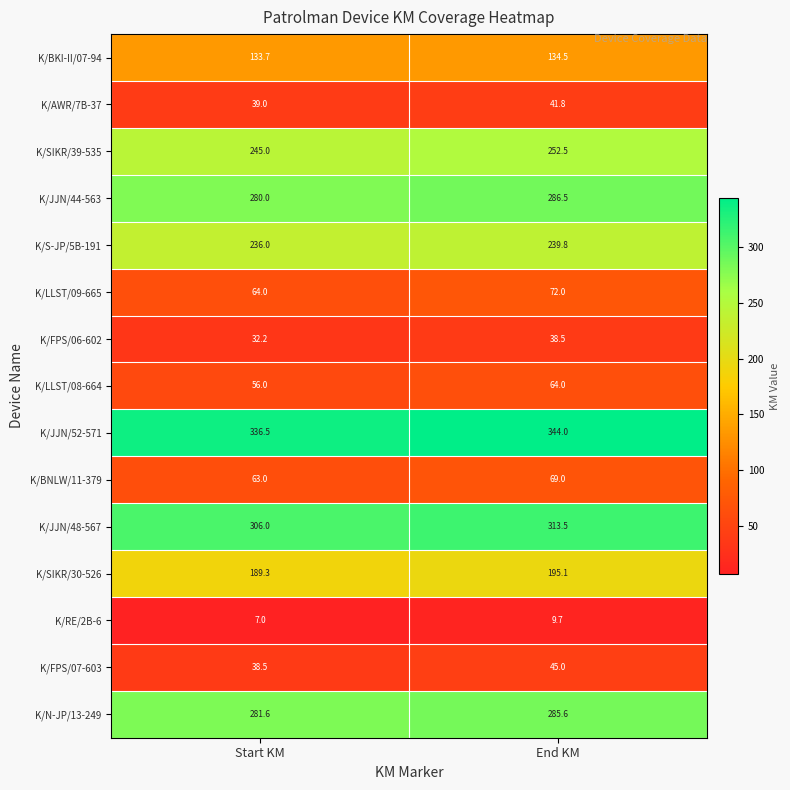

What is the difference between the K/LLST/08-664 values at Start KM and End KM?

8.0